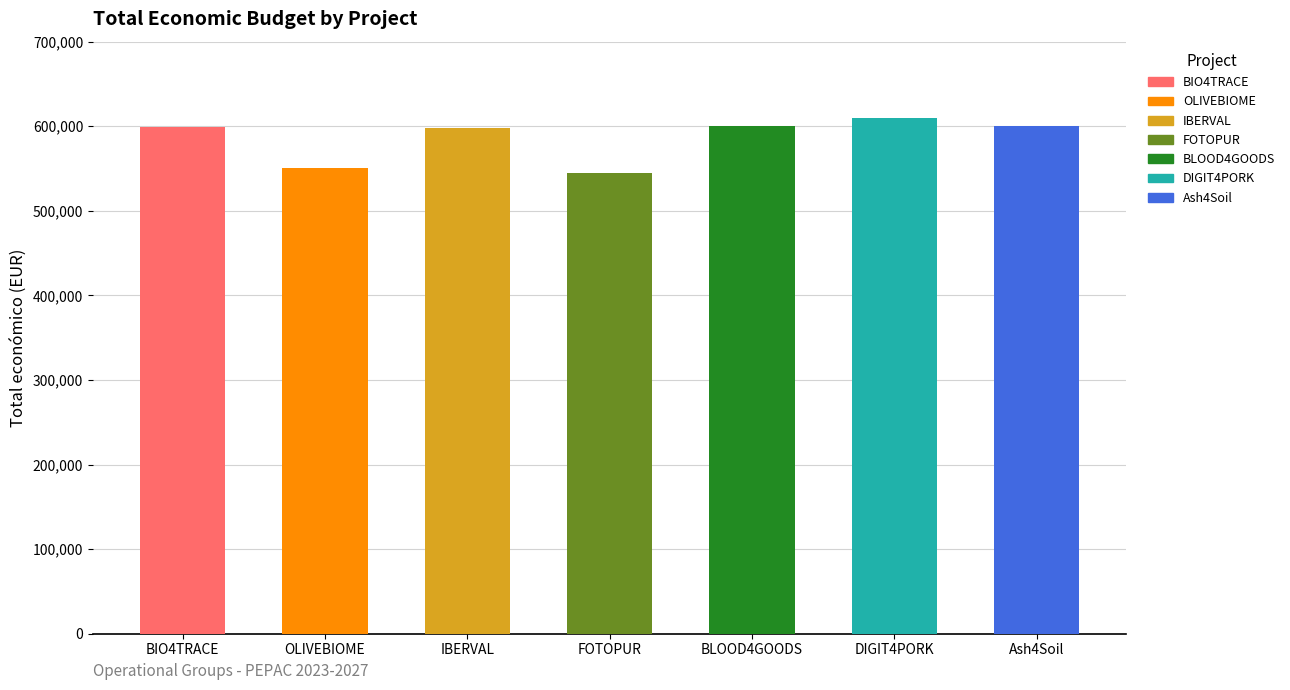

Read the value at OLIVEBIOME.

550111